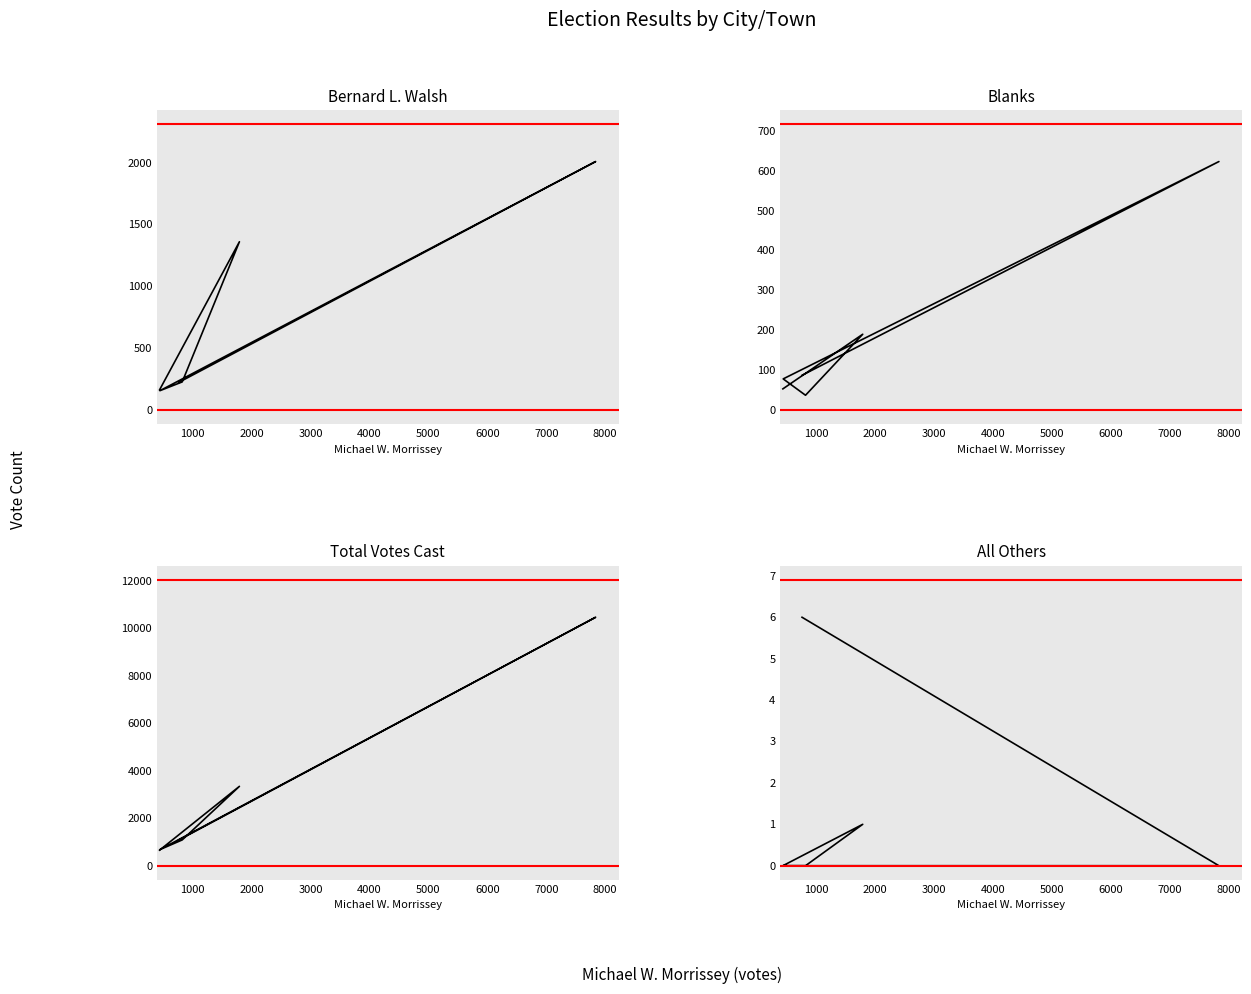

At 3000, list the series in order from smallest to largest.

All Others, Blanks, Bernard L. Walsh, Total Votes Cast